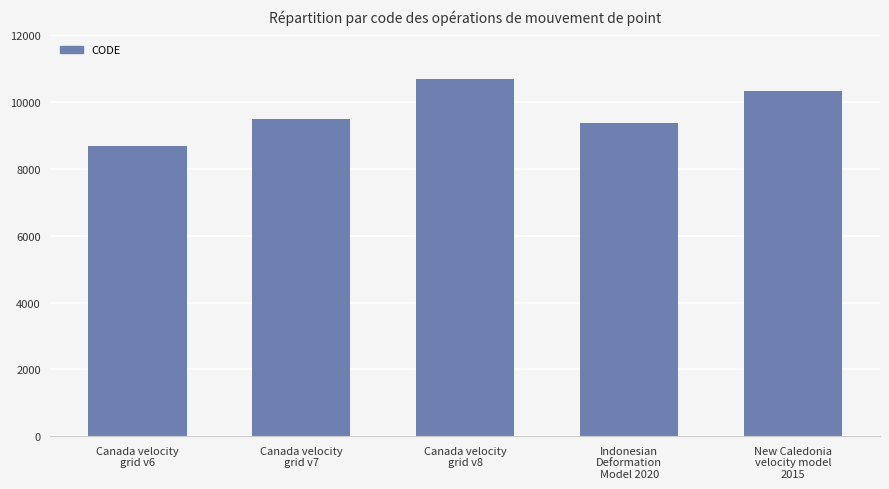

How many data points does each series have?

5